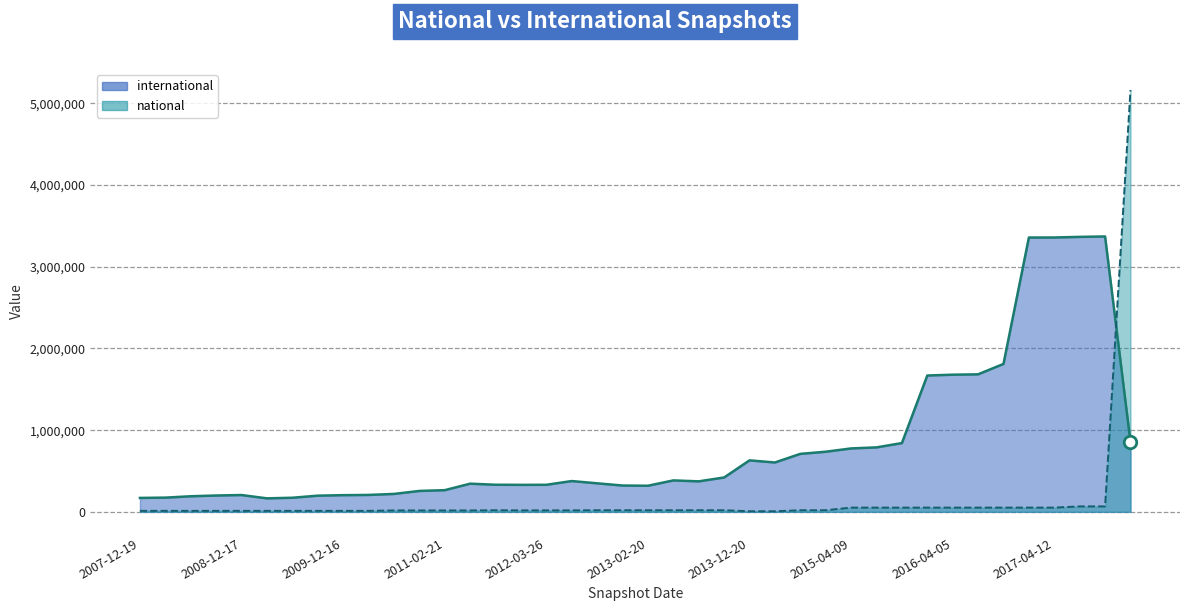

Which series has the widest spread of values?

national